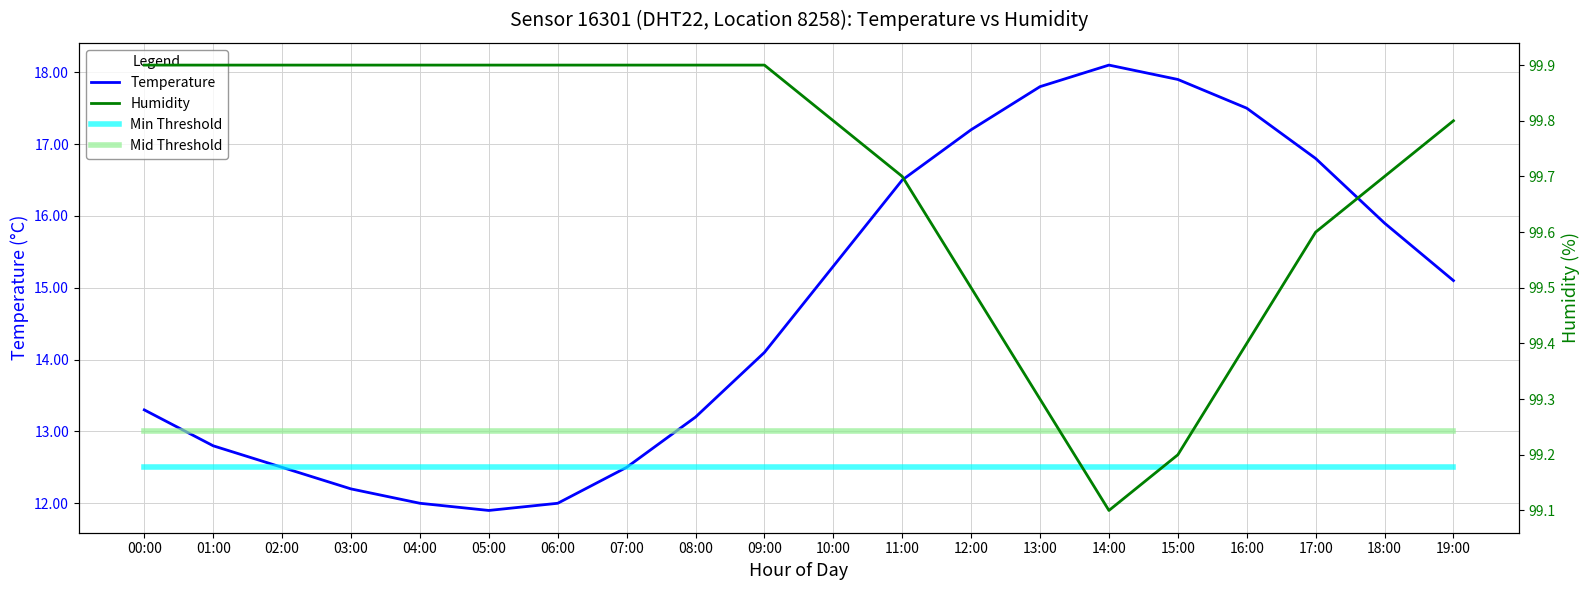

What is the total value across all series at 12:00?

142.2